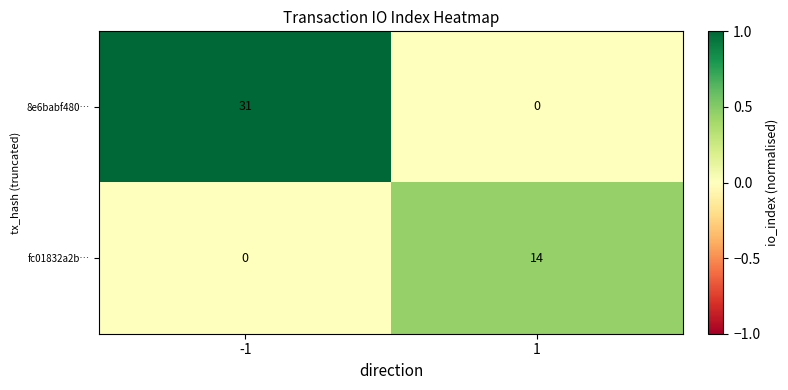

Reading left to right, transcribe all the data shown in this chart.

8e6babf480…: 31	0
fc01832a2b…: 0	14